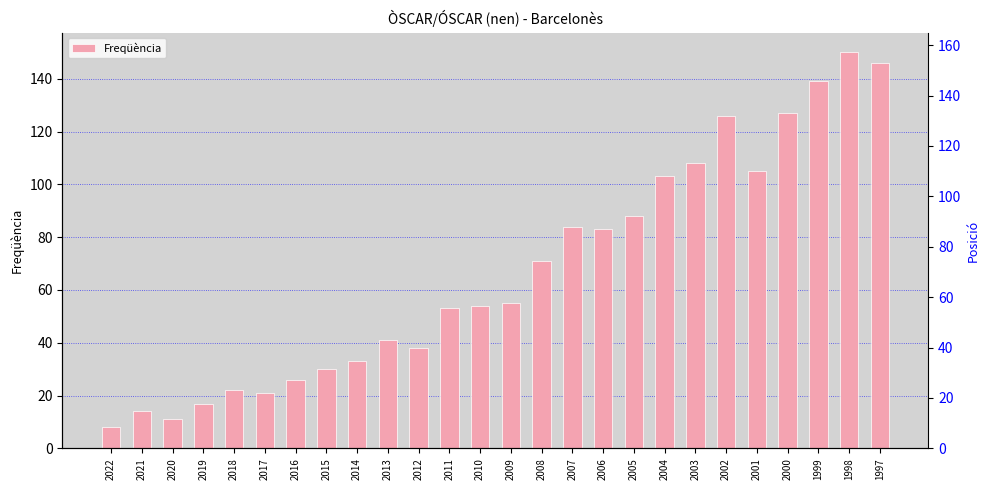

List the labels in order of value, smallest first.

2022, 2020, 2021, 2019, 2017, 2018, 2016, 2015, 2014, 2012, 2013, 2011, 2010, 2009, 2008, 2006, 2007, 2005, 2004, 2001, 2003, 2002, 2000, 1999, 1997, 1998